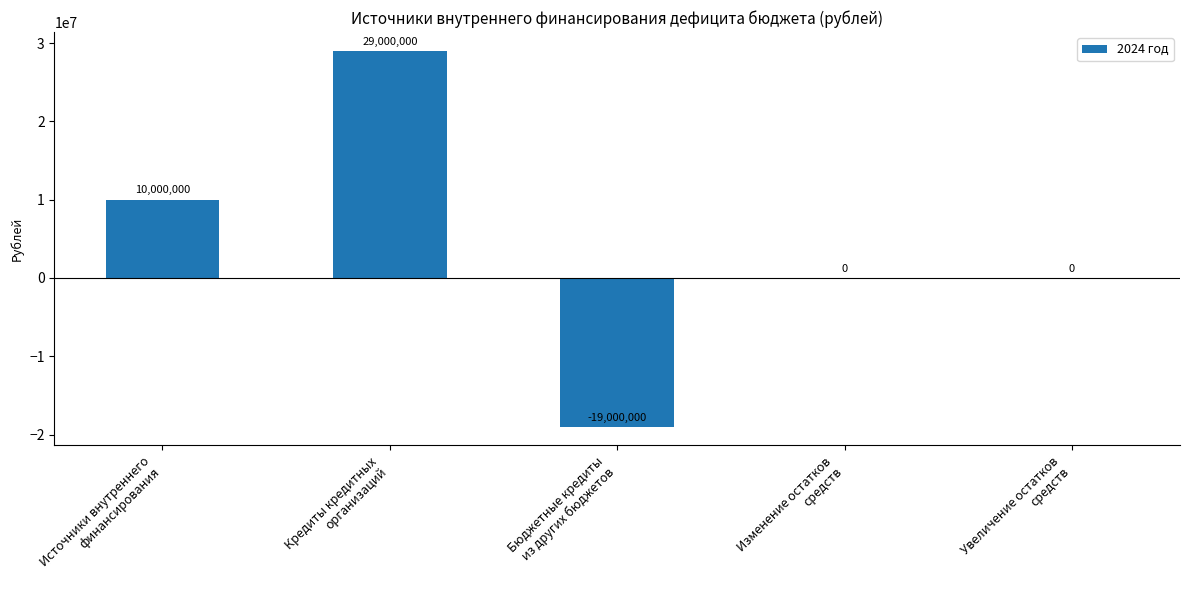

Count the number of data series in this chart.

1